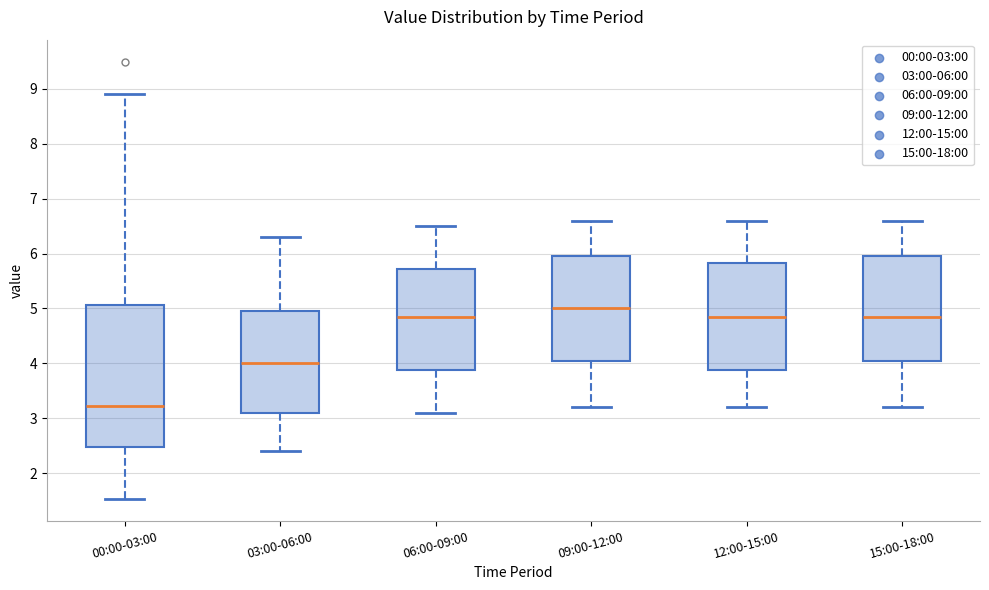

Reading left to right, transcribe this box plot: for each box, give where its median line is, the range the box spans, and where its two whiskers end, as read against the y-axis. The values are not printed on the chart, so give them approximately, as read against the axis.

00:00-03:00: median 3.2, box 2.5 to 5.1, whiskers 1.5 to 8.9
03:00-06:00: median 4.0, box 3.1 to 5.0, whiskers 2.4 to 6.3
06:00-09:00: median 4.9, box 3.9 to 5.7, whiskers 3.1 to 6.5
09:00-12:00: median 5.0, box 4.1 to 6.0, whiskers 3.2 to 6.6
12:00-15:00: median 4.9, box 3.9 to 5.8, whiskers 3.2 to 6.6
15:00-18:00: median 4.9, box 4.1 to 6.0, whiskers 3.2 to 6.6